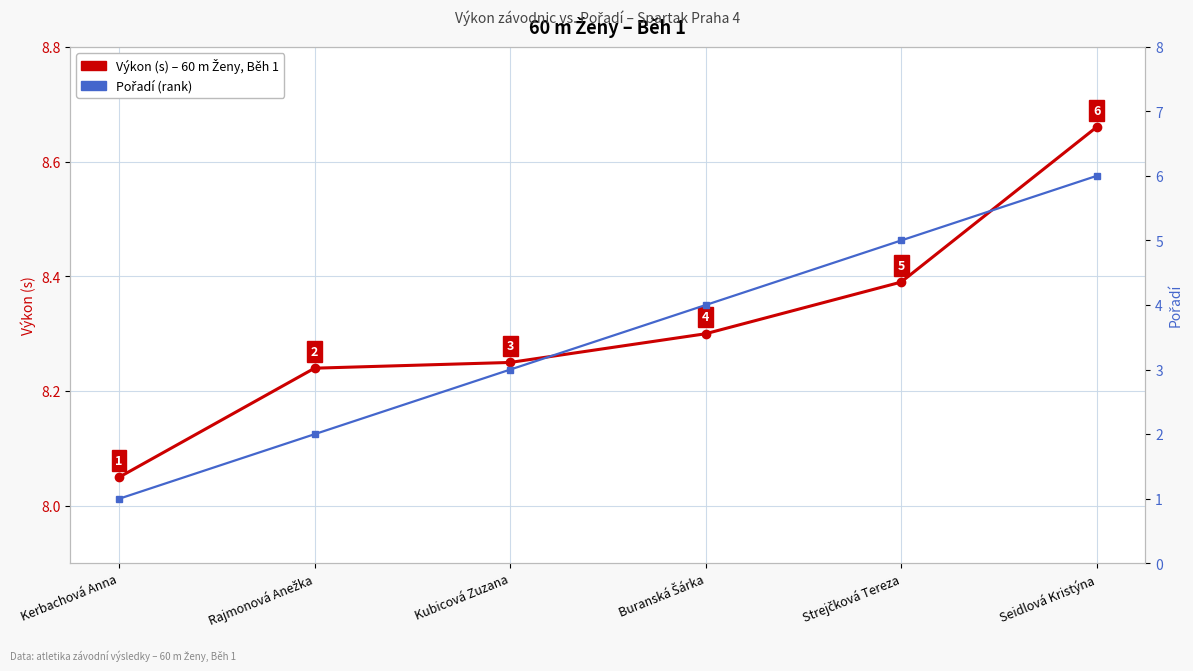

True or false: Výkon (s) – 60 m Ženy, Běh 1 has a value of 8.3 at Buranská Šárka.

True